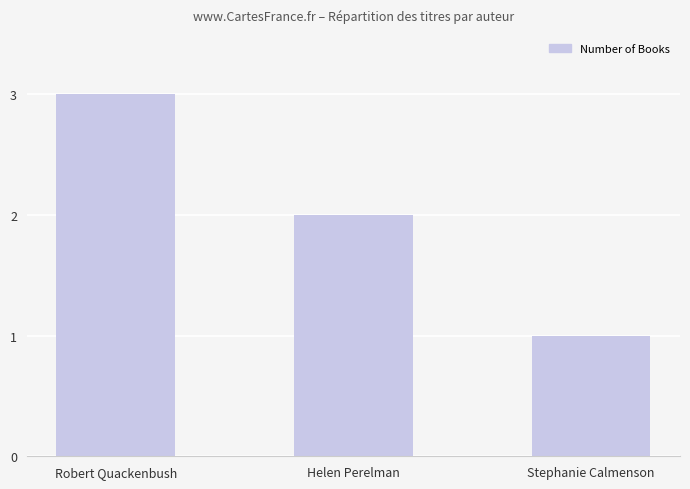

What is the difference between the second highest and minimum values?

1